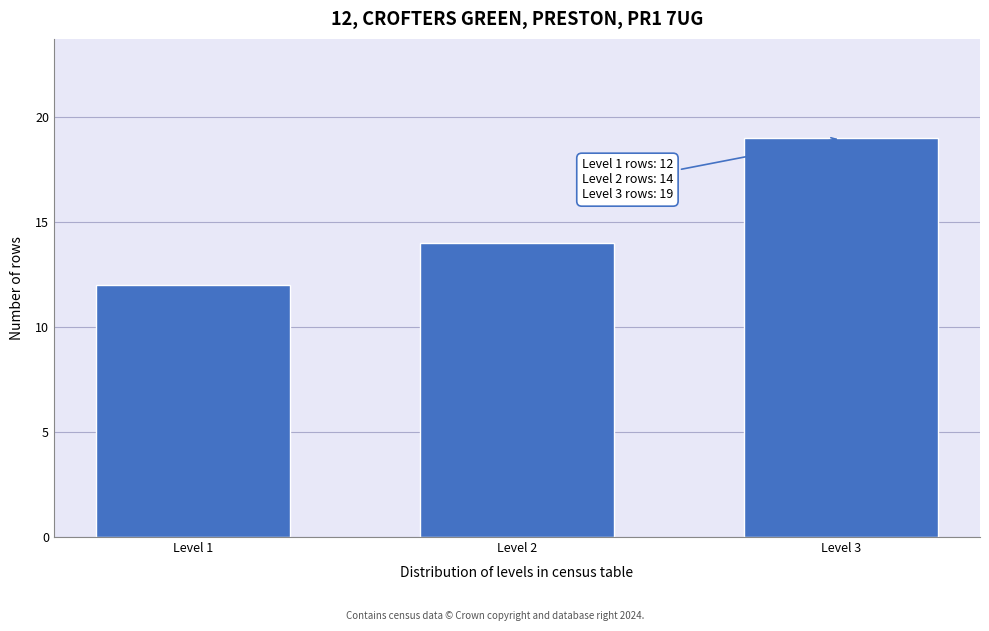

Reading left to right, extract all data points from this chart.

Level 1=12	Level 2=14	Level 3=19